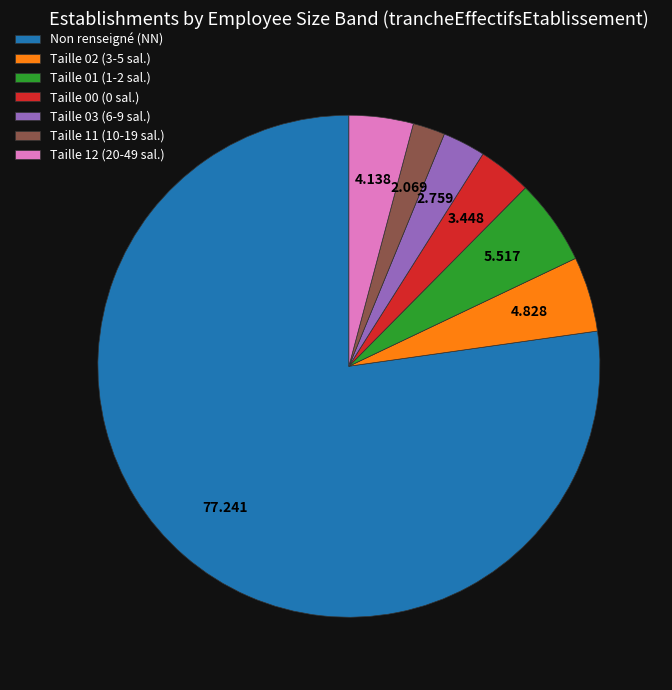

Which slice represents more than half of the pie?

Non renseigné (NN)